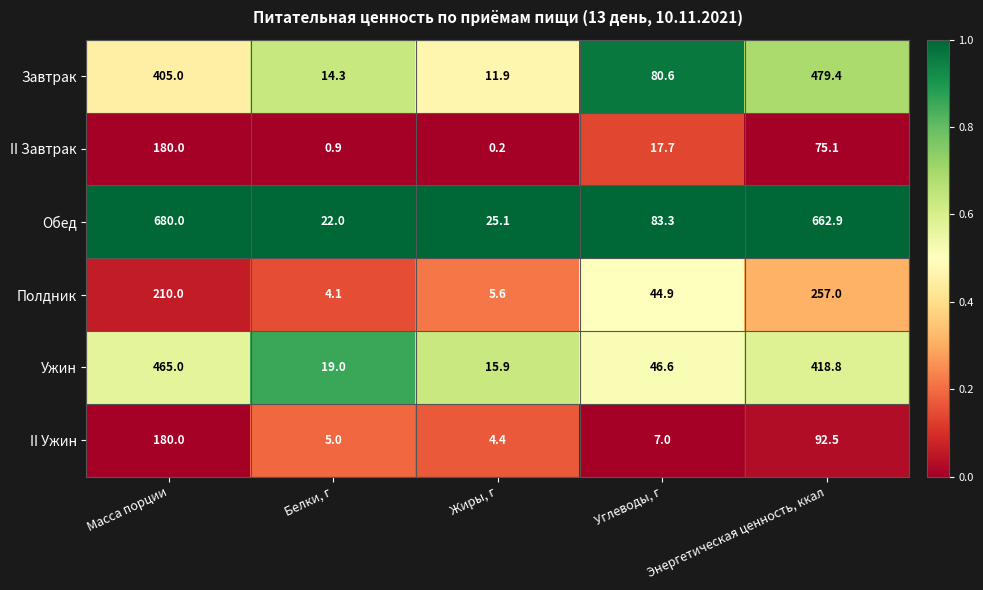

What is the difference between the Ужин values at Углеводы, г and Энергетическая ценность, ккал?

372.2